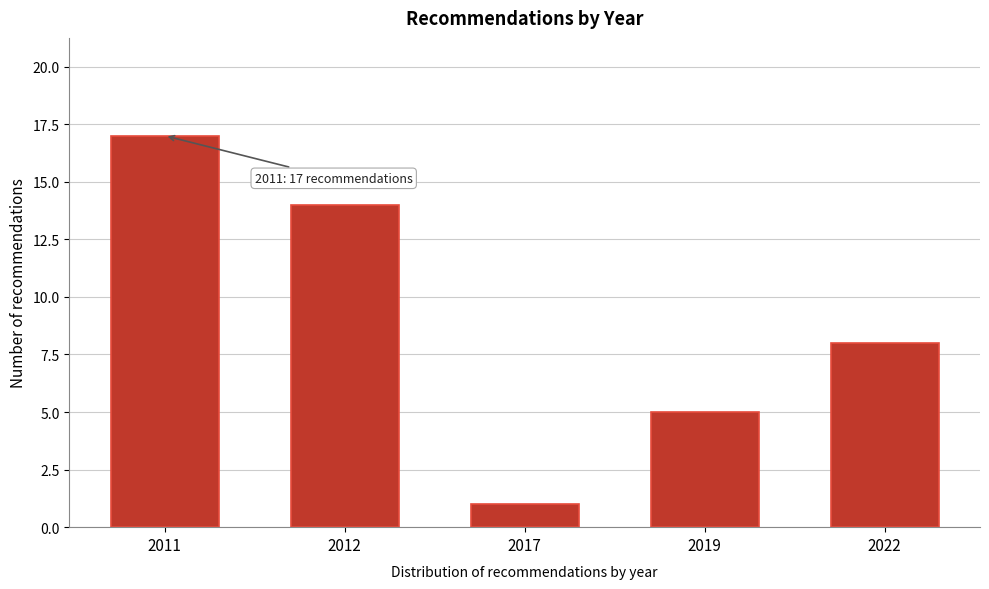

Reading right to left, transcribe all the data shown in this chart.

2022=8	2019=5	2017=1	2012=14	2011=17